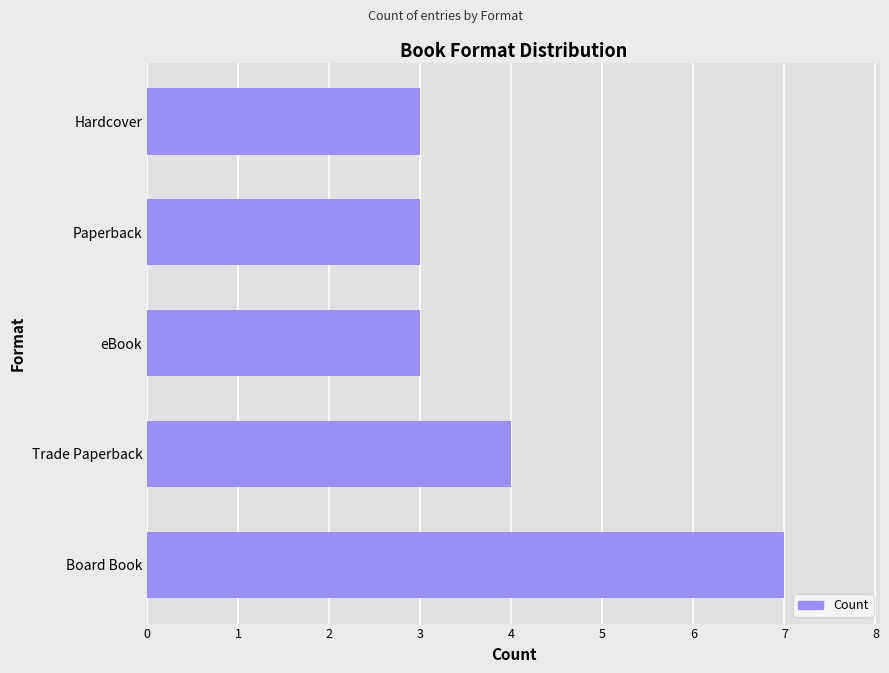

What is the minimum value shown in the chart?

3